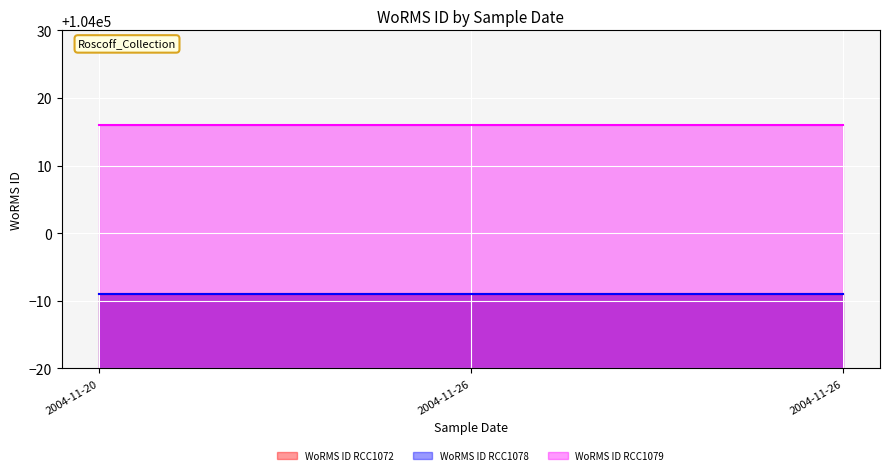

Is the value of WoRMS ID RCC1079 line at 2004-11-20 greater than the value of WoRMS ID RCC1078 line at 2004-11-20?

Yes